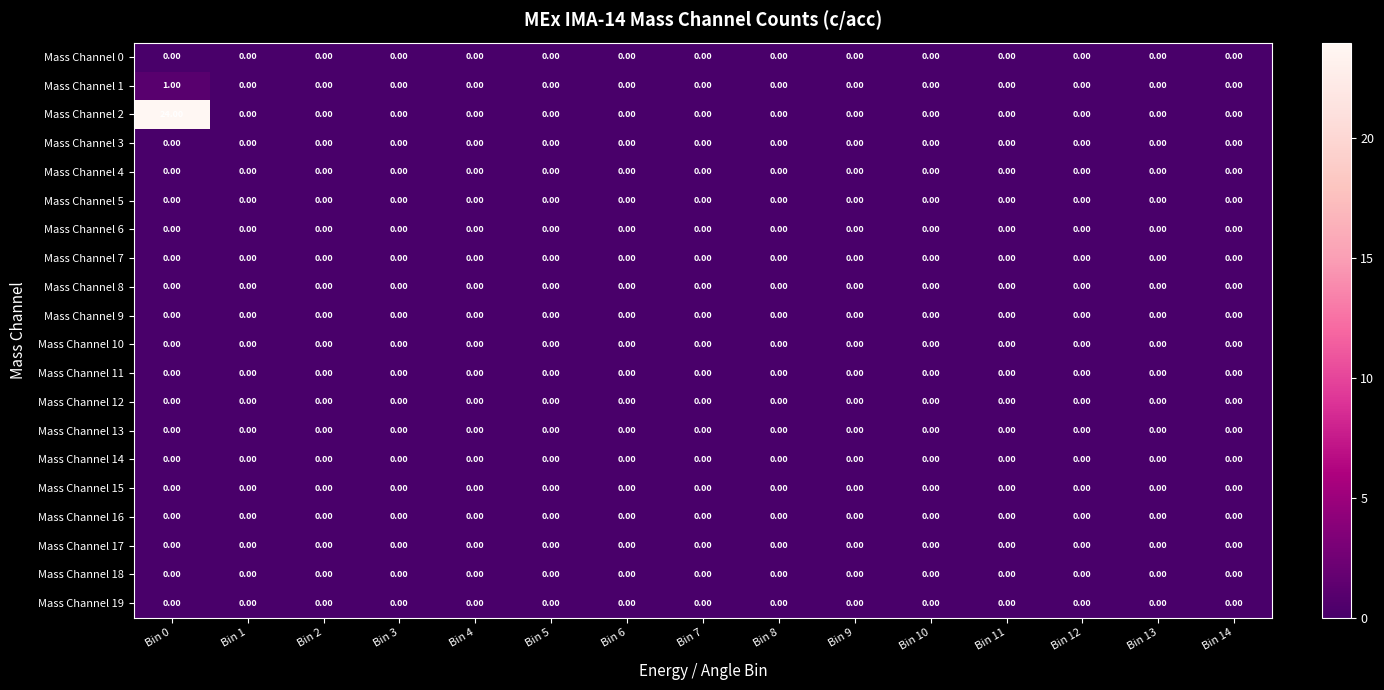

Which series has the widest spread of values?

Mass Channel 2